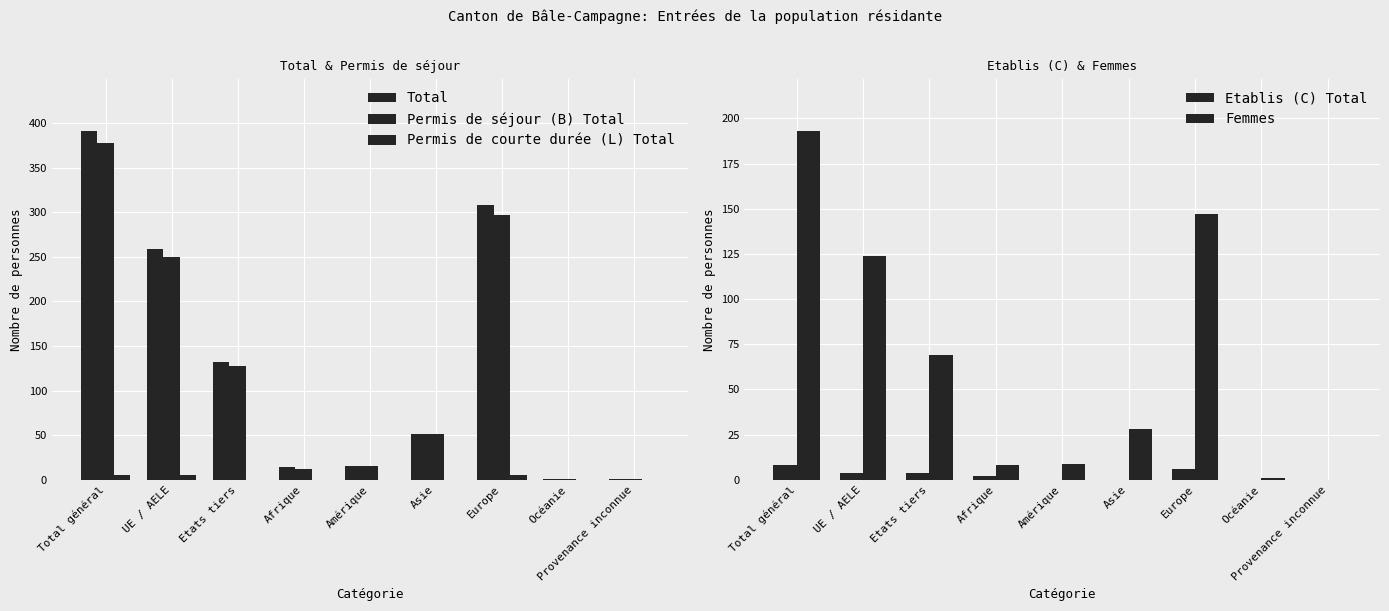

What is the greatest value displayed?

391